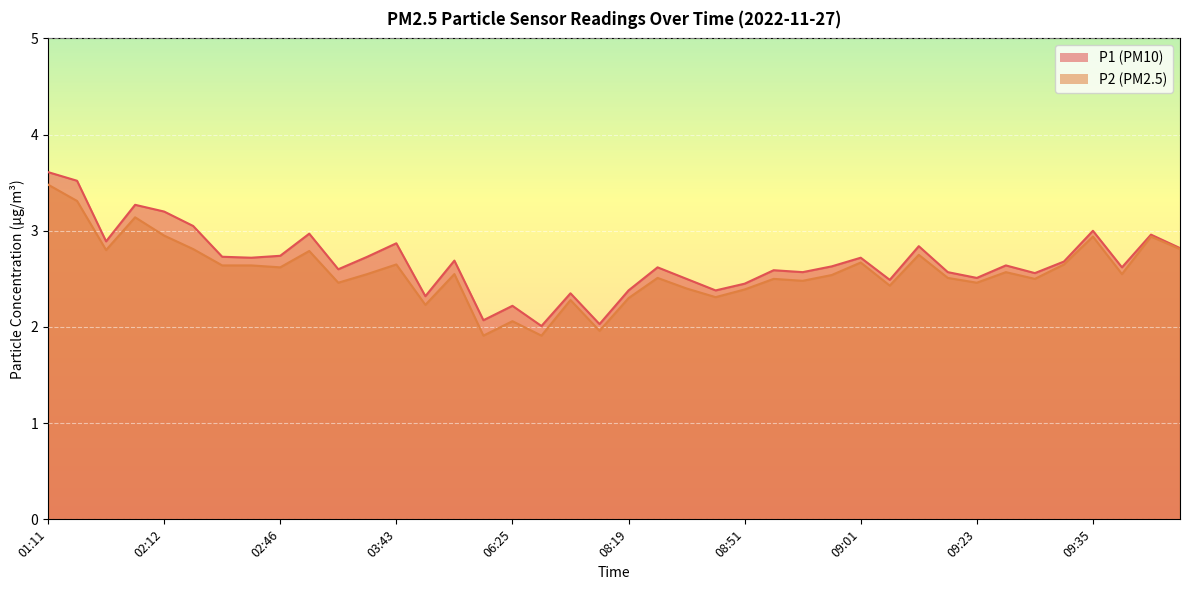

Which series has the widest spread of values?

P1